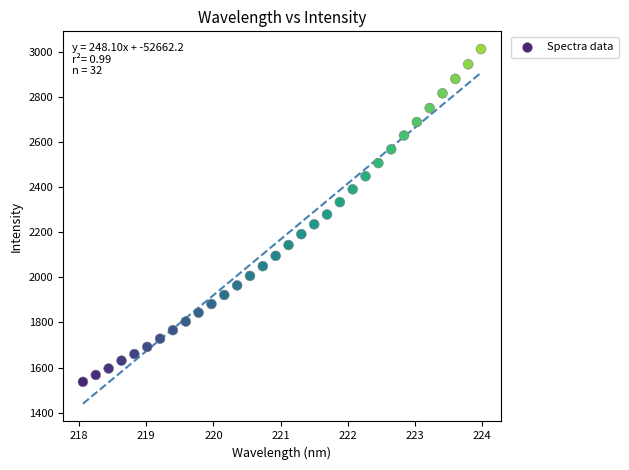

What is the range of X values (max minus min)?

5.9